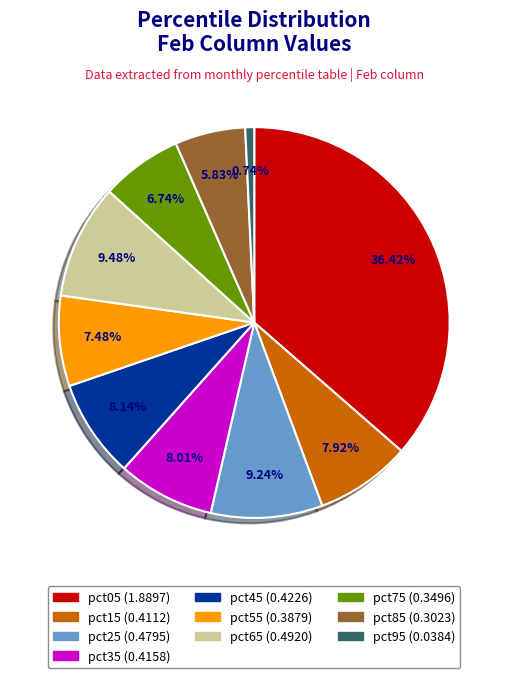

Does pct95 represent more than half of the total?

No